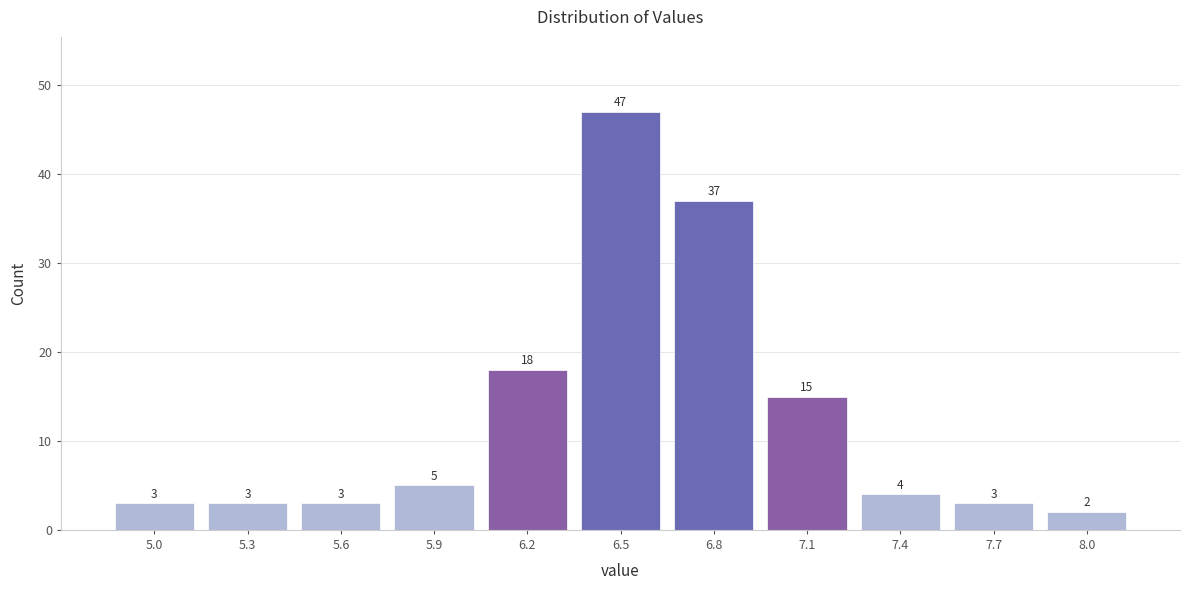

Which range on the x-axis has the tallest bar?

6.35 to 6.65